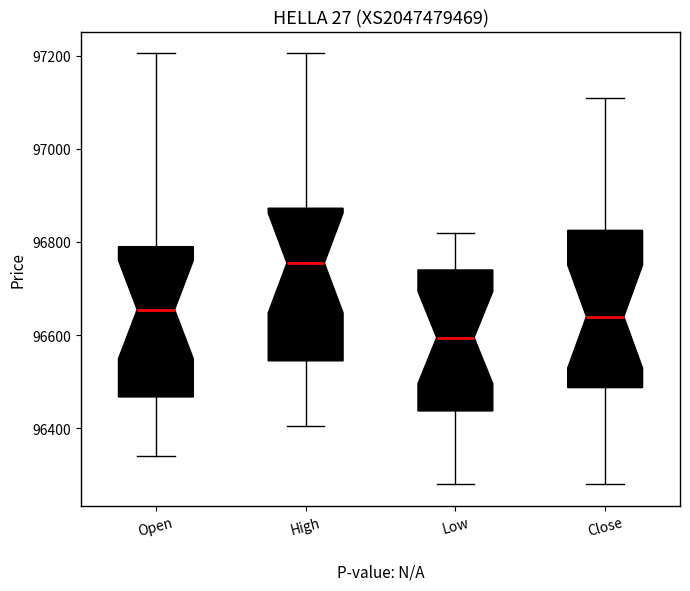

Reading left to right, read every box against the y-axis: the position of its median line, the range the box covers, and the ends of its whiskers. The values are not printed on the chart, so give them approximately, as read against the axis.

Open: median 96660, box 96460 to 96800, whiskers 96340 to 97200
High: median 96760, box 96540 to 96880, whiskers 96400 to 97200
Low: median 96600, box 96440 to 96740, whiskers 96280 to 96820
Close: median 96640, box 96480 to 96820, whiskers 96280 to 97120